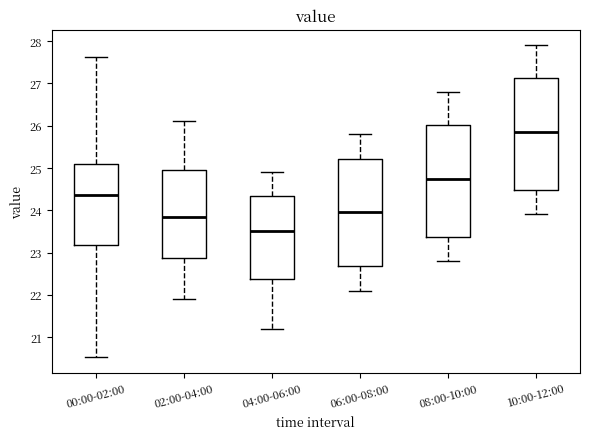

Reading left to right, transcribe this box plot: for each box, give where its median line is, the range the box spans, and where its two whiskers end, as read against the y-axis. The values are not printed on the chart, so give them approximately, as read against the axis.

00:00-02:00: median 24.4, box 23.2 to 25.1, whiskers 20.5 to 27.6
02:00-04:00: median 23.9, box 22.9 to 25.0, whiskers 21.9 to 26.1
04:00-06:00: median 23.5, box 22.4 to 24.3, whiskers 21.2 to 24.9
06:00-08:00: median 24.0, box 22.7 to 25.2, whiskers 22.1 to 25.8
08:00-10:00: median 24.8, box 23.4 to 26.0, whiskers 22.8 to 26.8
10:00-12:00: median 25.9, box 24.5 to 27.1, whiskers 23.9 to 27.9